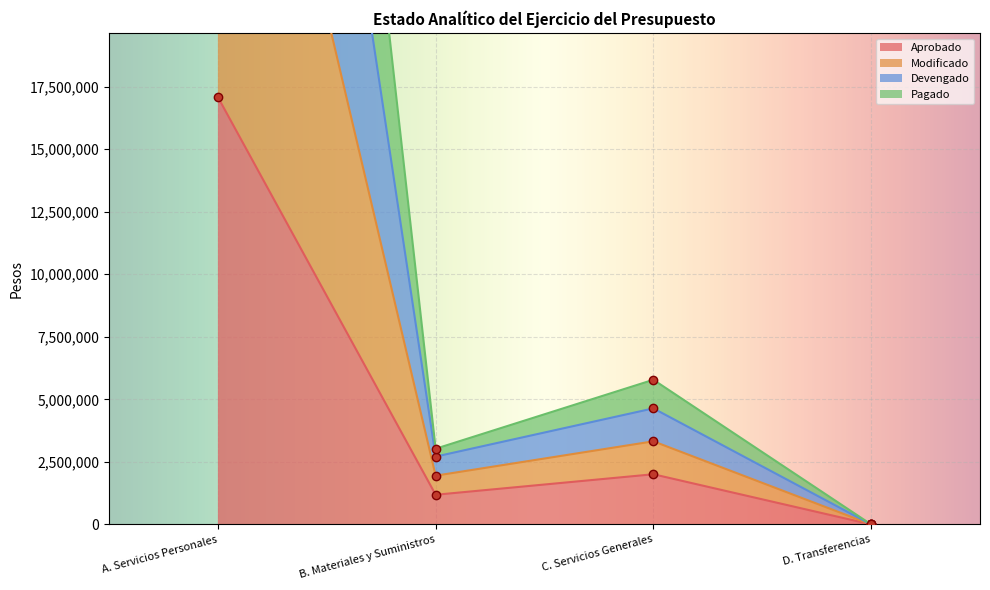

Where does the Aprobado series first go above 2005441?

A. Servicios Personales